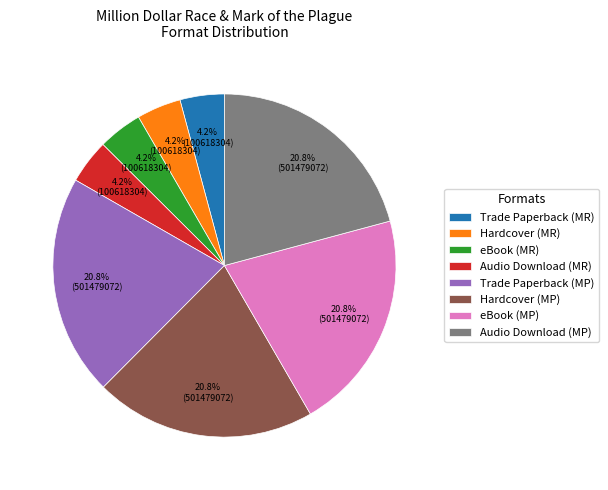

Is the sum of eBook (MR) and Trade Paperback (MR) greater than half?

No